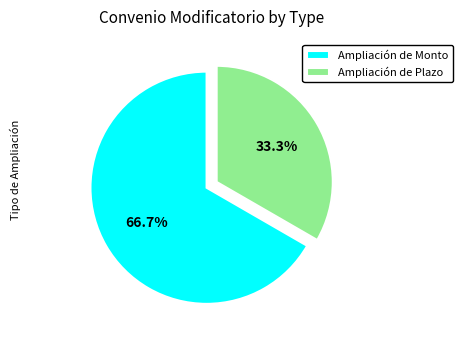

The Ampliación de Monto slice represents 57% of the pie. True or false?

False